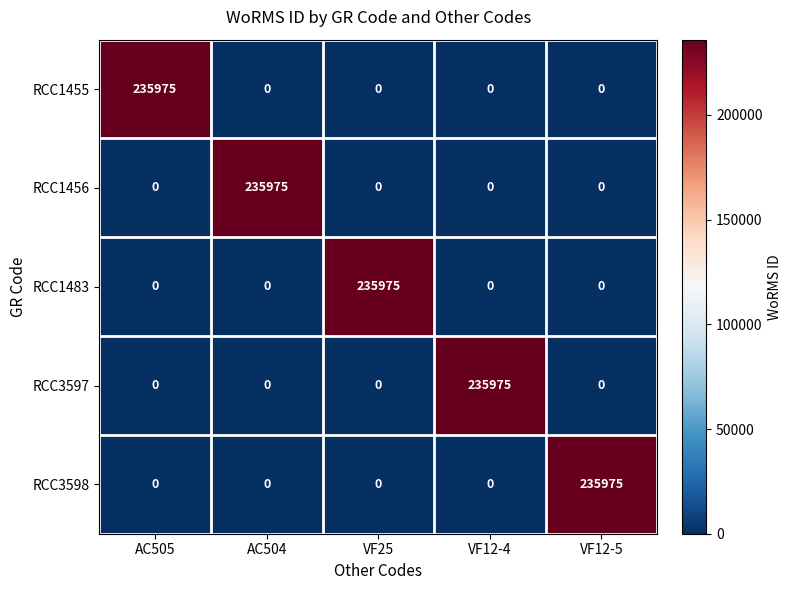

What is the difference between the highest and lowest values at AC504?

235975